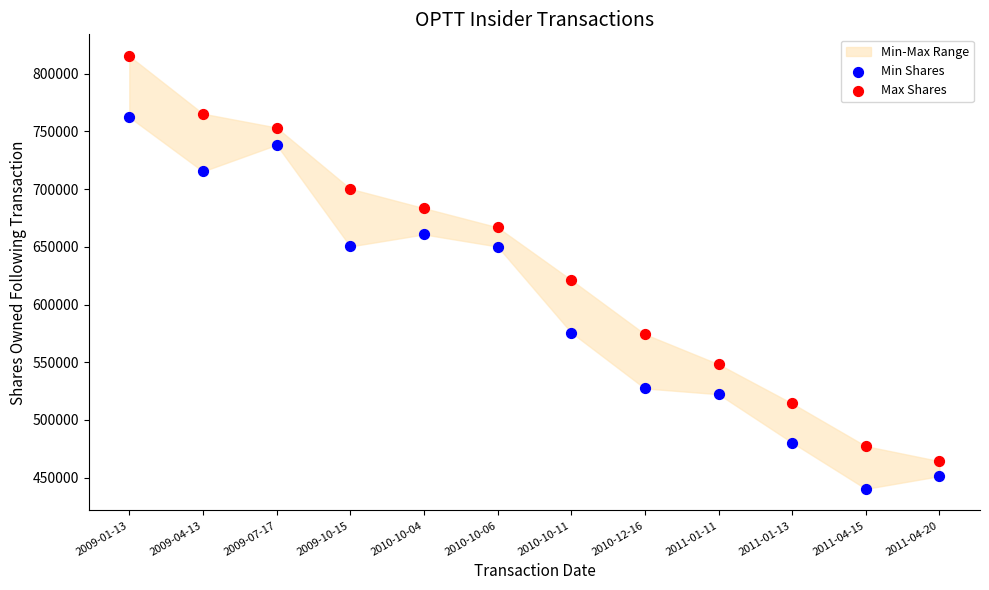

Which series reaches the minimum Y coordinate?

Min Shares